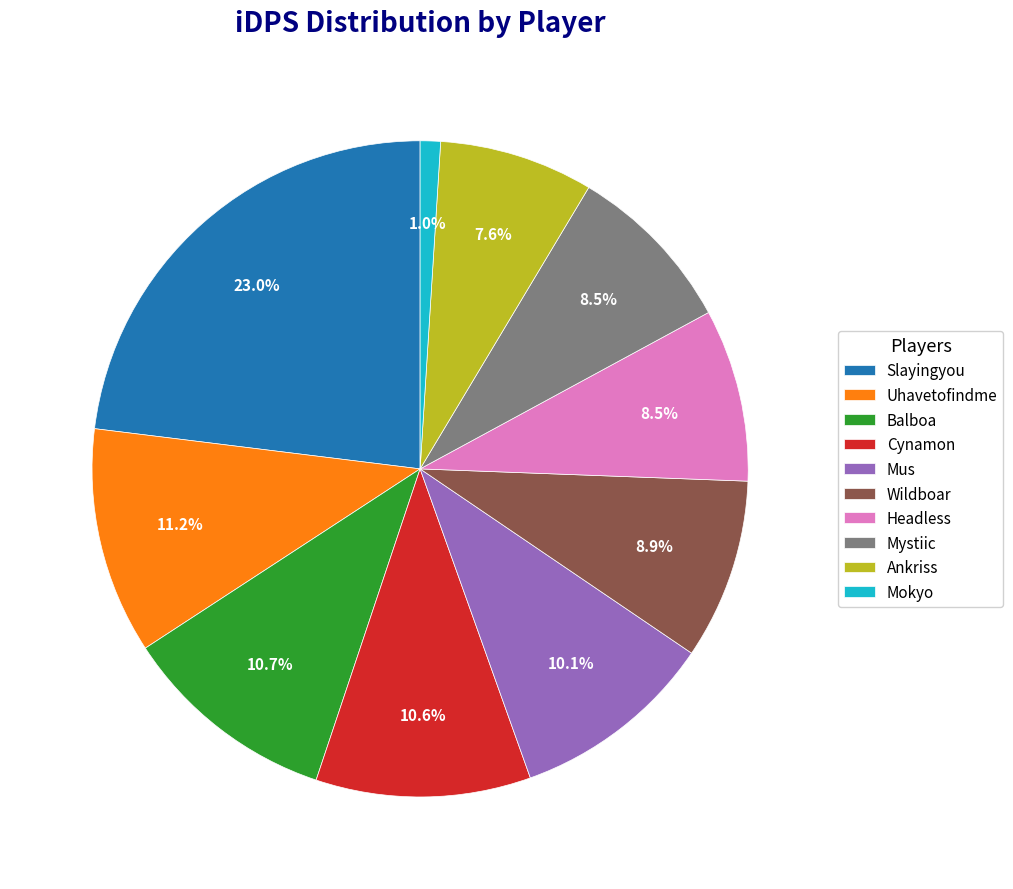

Which has a higher value, Cynamon or Mus?

Cynamon